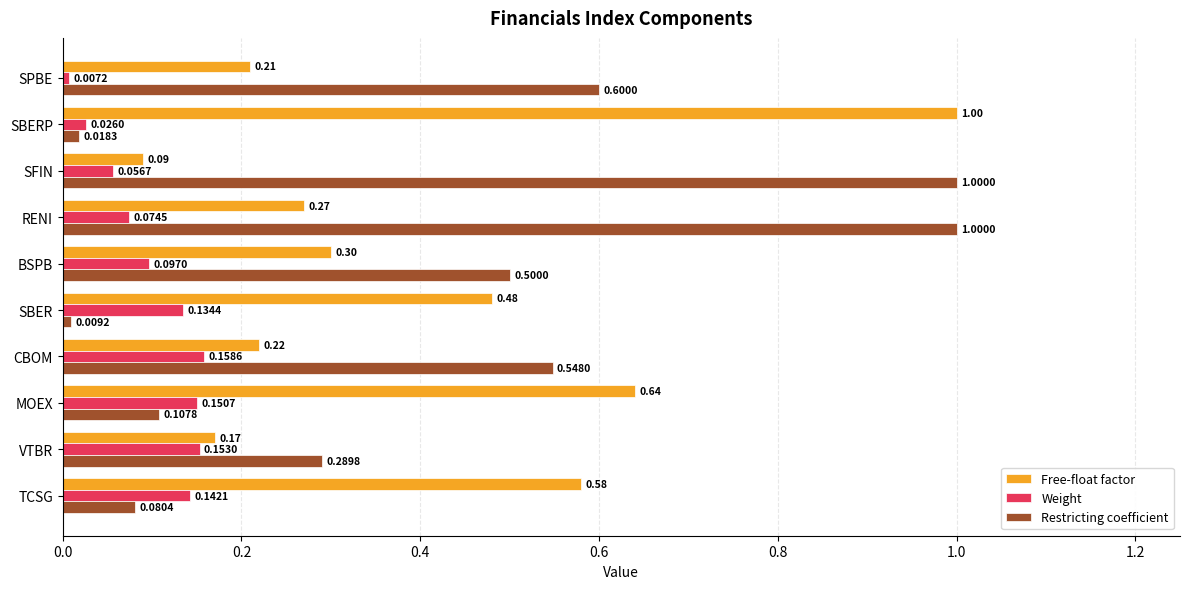

Which series has the widest spread of values?

Restricting coefficient